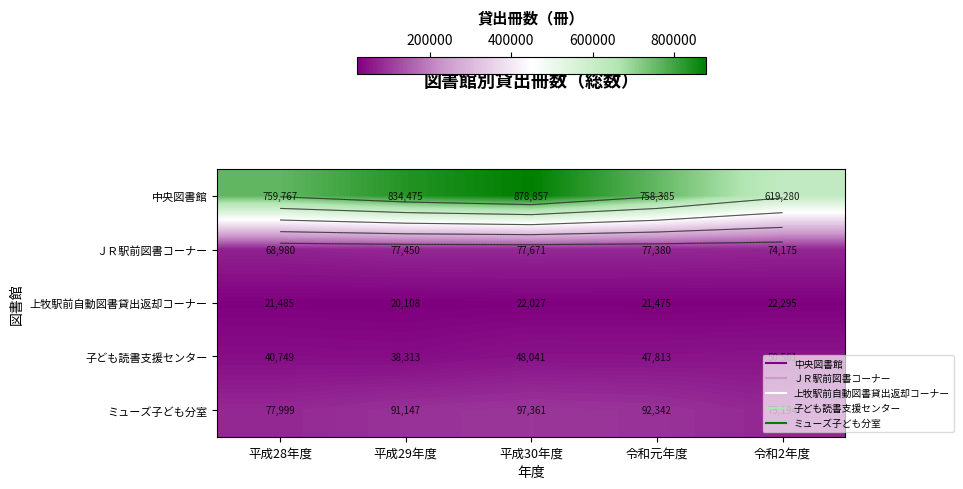

How many distinct data groups are displayed?

5